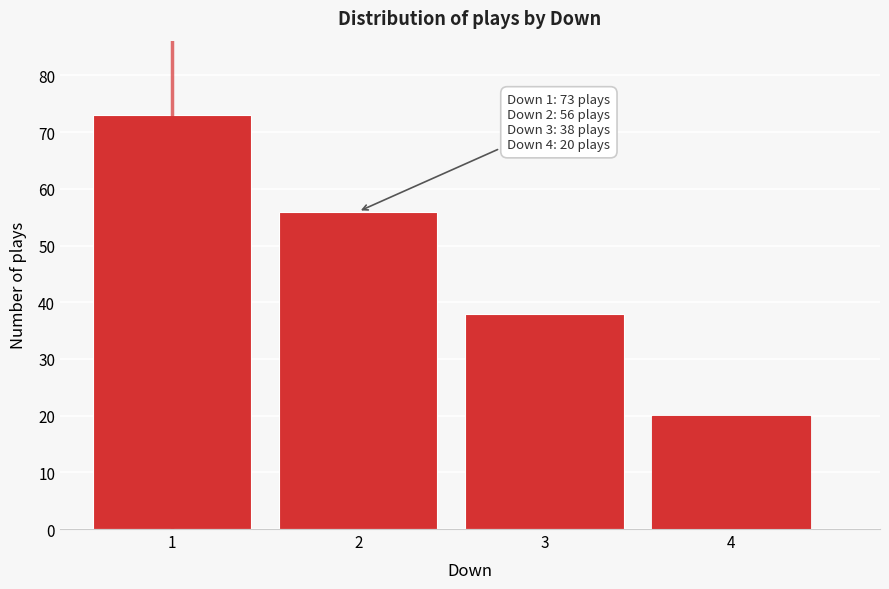

Reading left to right, transcribe all the data shown in this chart.

1=73	2=56	3=38	4=20